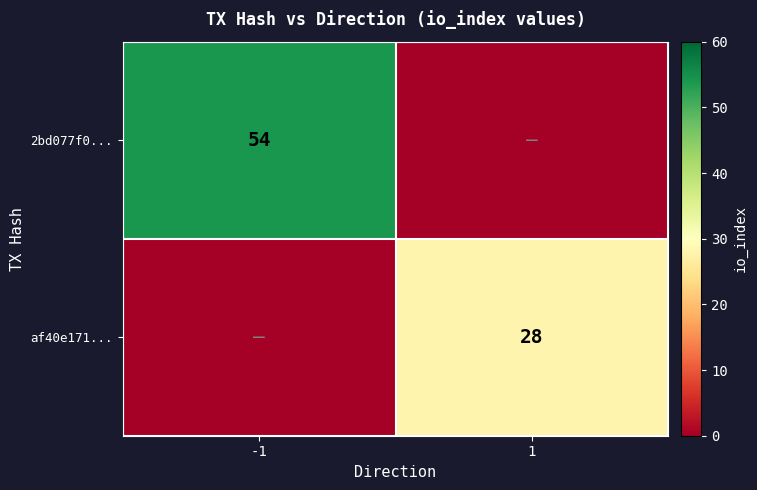

The value of af40e171... at 1 is 28. True or false?

True